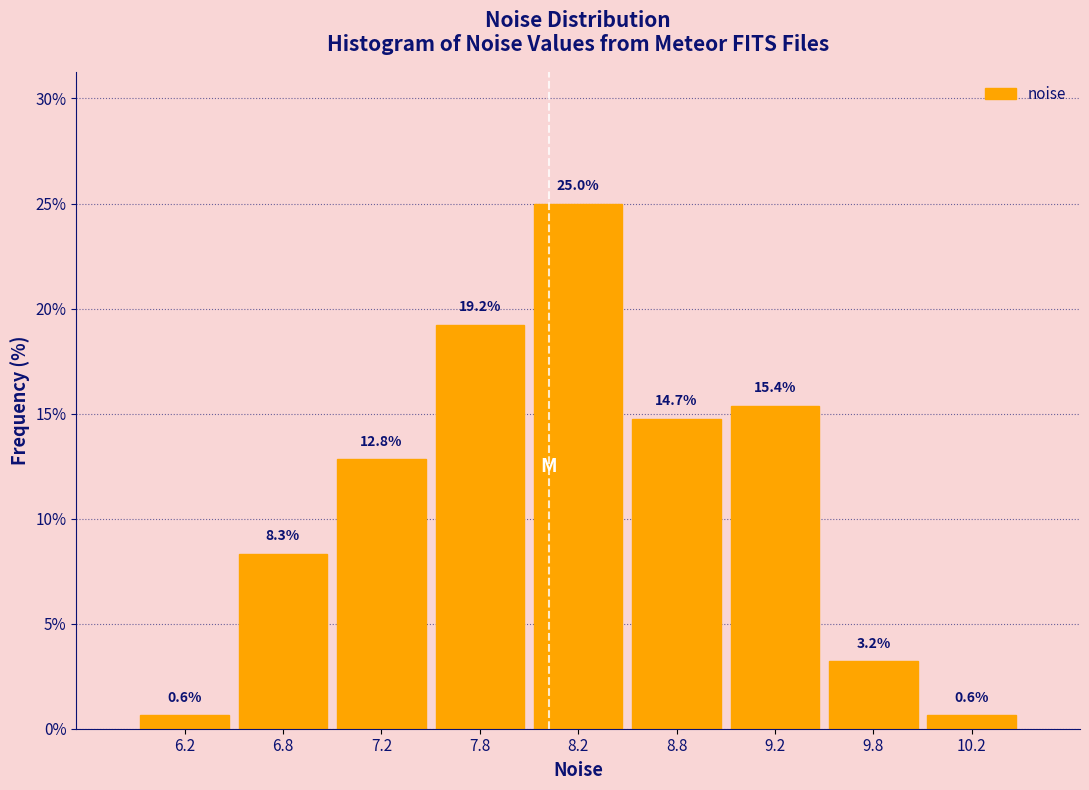

How tall is the bar that spans 6.5 to 7.0 on the x-axis?

8.3